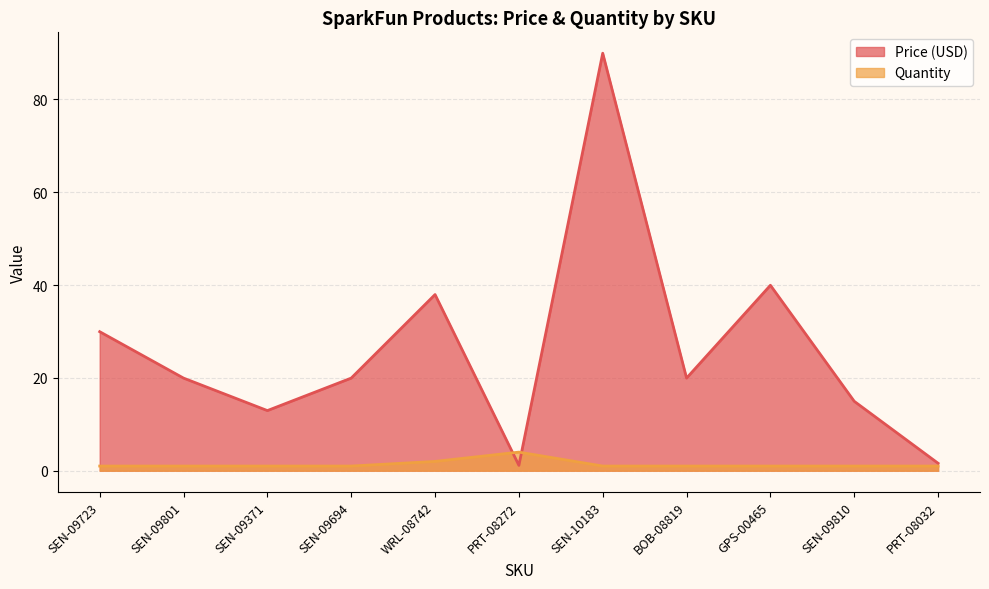

Is it true that Quantity equals 1.3 at SEN-09810?

False